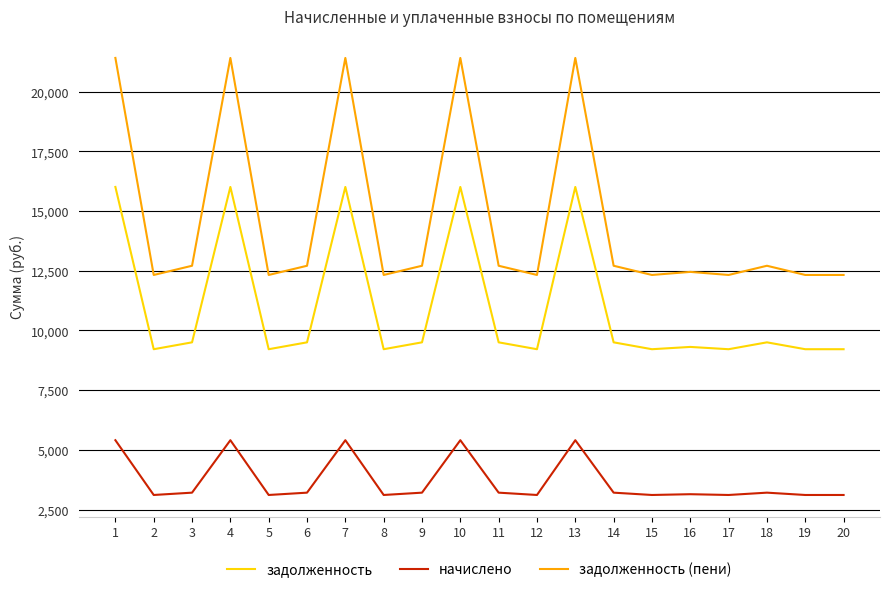

True or false: начислено and задолженность (пени) cross at least once.

False